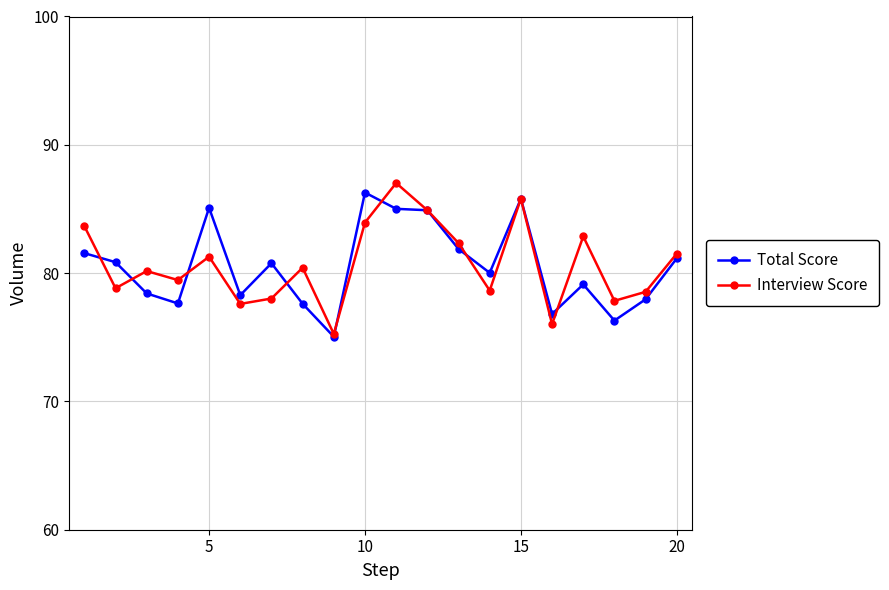

What is the value of the Interview Score point at the 6th from the left?

77.6